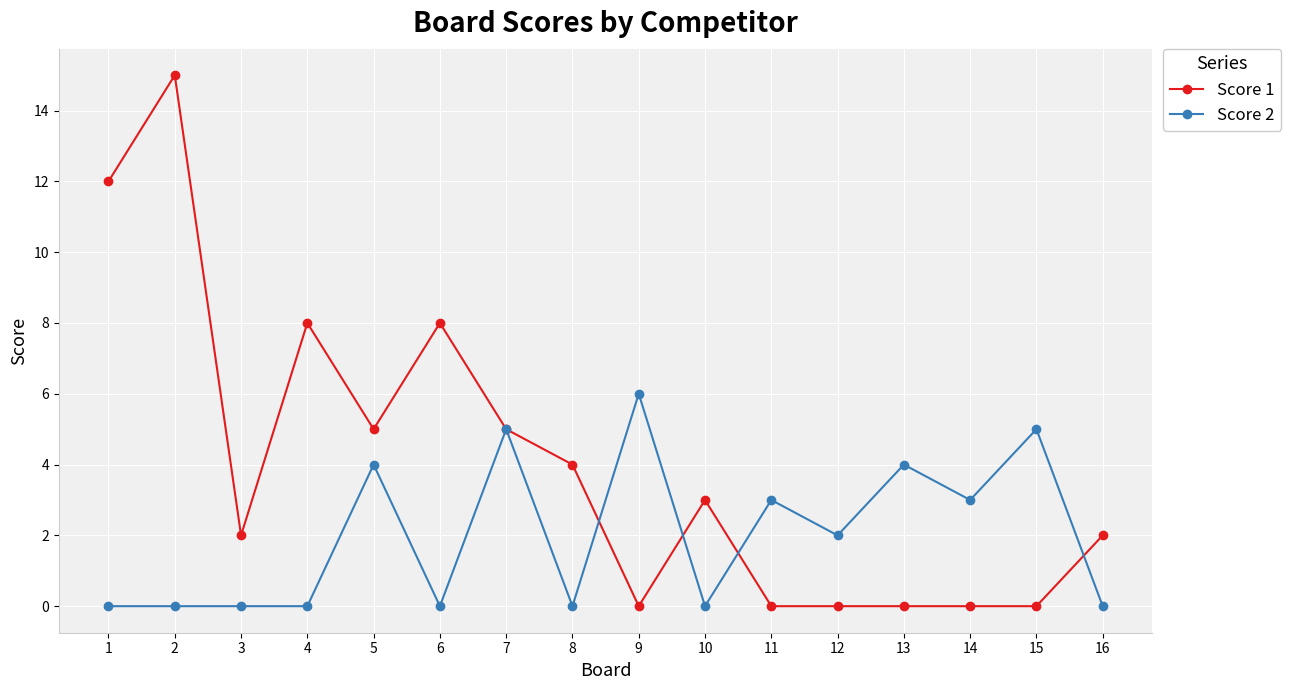

Reading left to right, transcribe all the data shown in this chart.

Score 1: 1=12	2=15	3=2	4=8	5=5	6=8	7=5	8=4	9=0	10=3	11=0	12=0	13=0	14=0	15=0	16=2
Score 2: 1=0	2=0	3=0	4=0	5=4	6=0	7=5	8=0	9=6	10=0	11=3	12=2	13=4	14=3	15=5	16=0